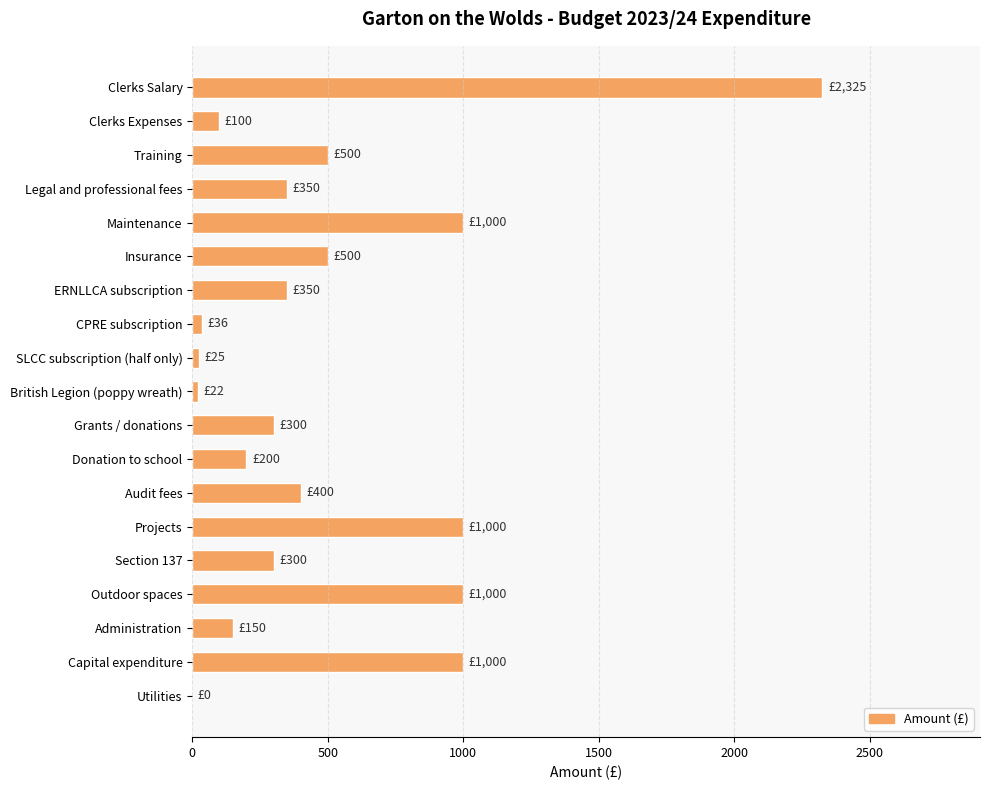

True or false: the data shows 2325 at Clerks Salary.

True